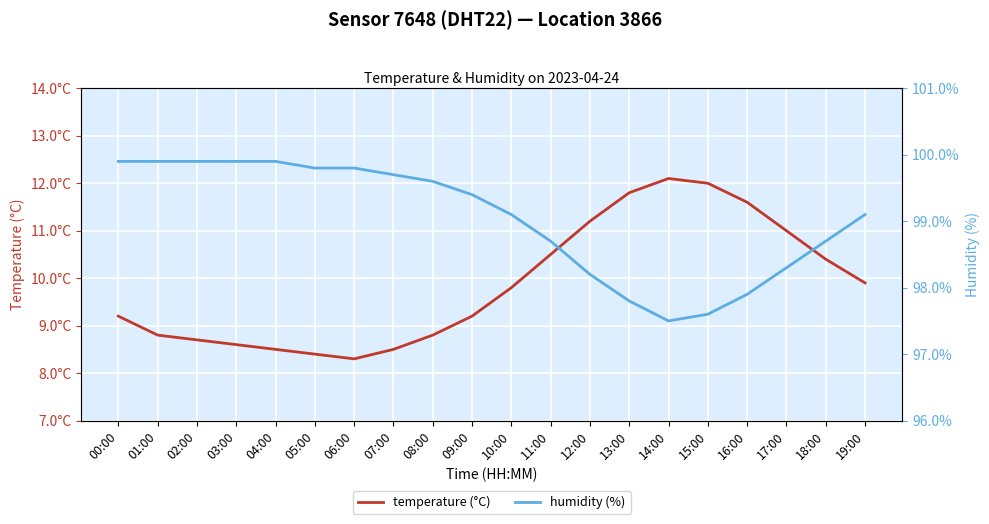

List the series in order of their peak value, highest first.

humidity (%), temperature (°C)